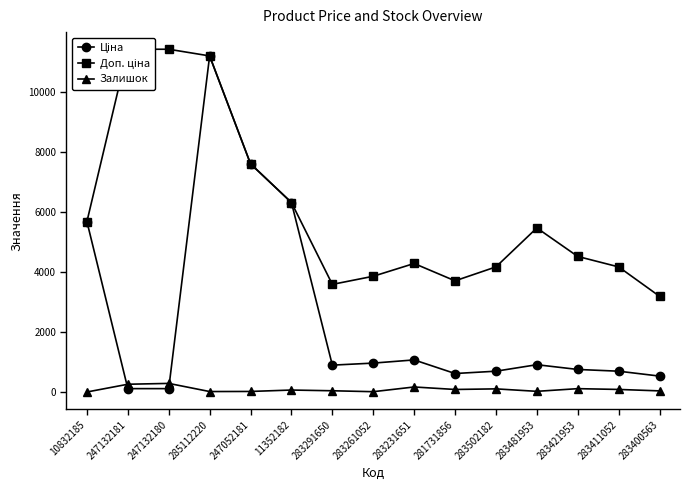

Which series has the largest total across all categories?

Доп. ціна